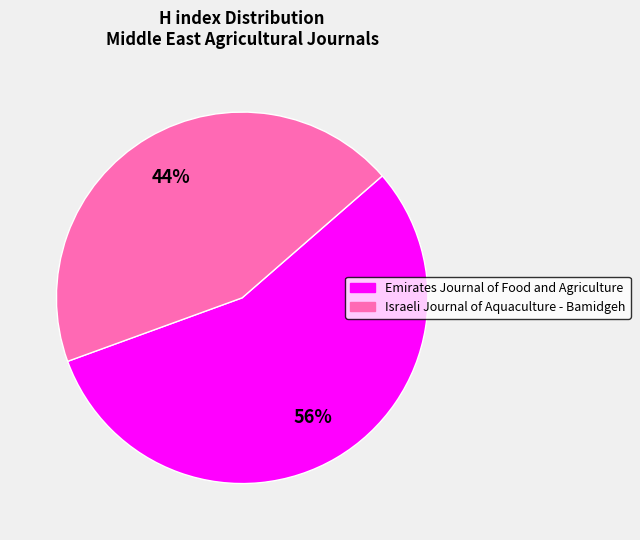

Is the sum of Emirates Journal of Food and Agriculture and Israeli Journal of Aquaculture - Bamidgeh greater than half?

Yes